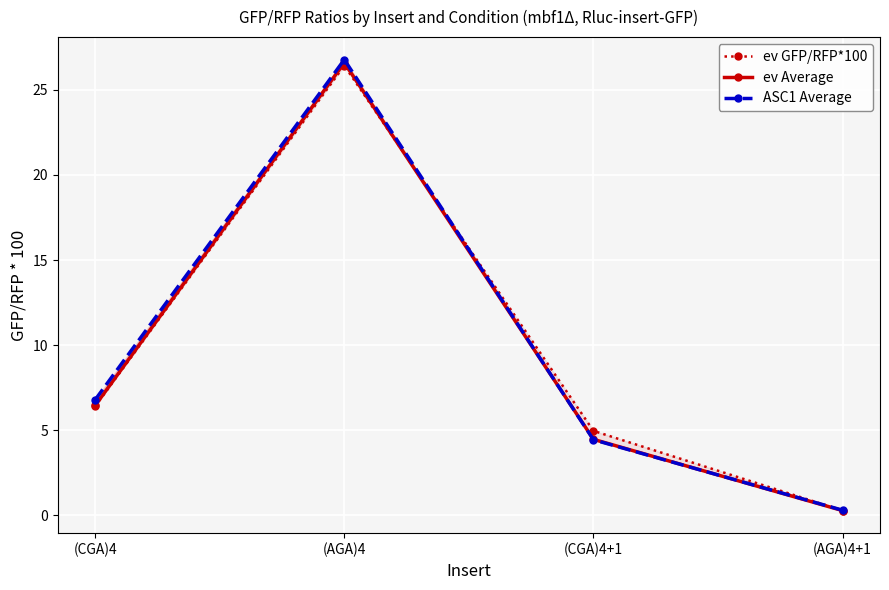

Which series changed the most between (CGA)4 and (AGA)4?

ev Average